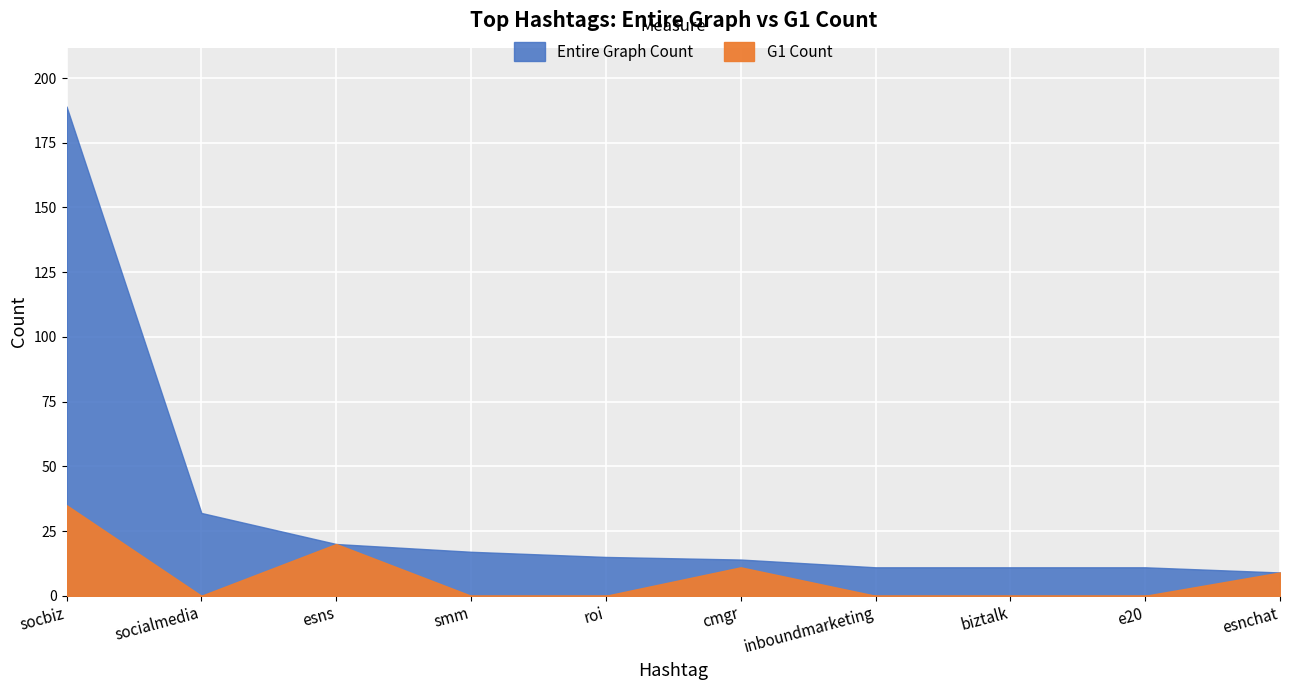

The value of G1 Count at socialmedia is 0. True or false?

True